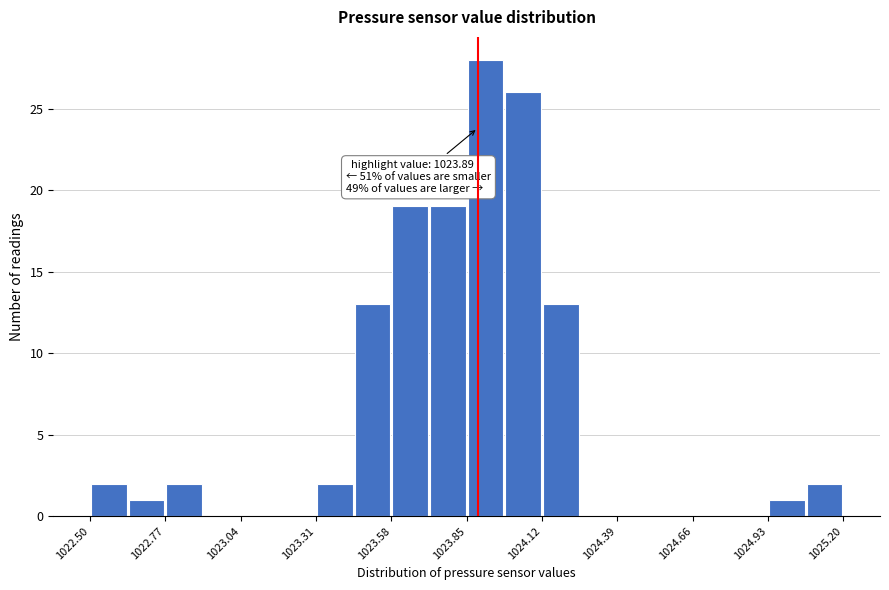

Read against the x-axis, roughly where is the centre of the tallest bar?

1023.90